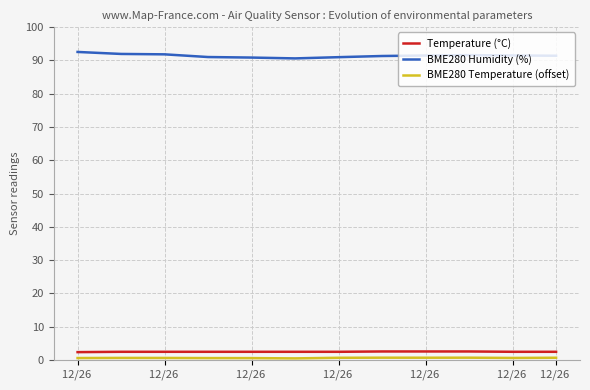

Which series has the widest spread of values?

BME280 Humidity (%)